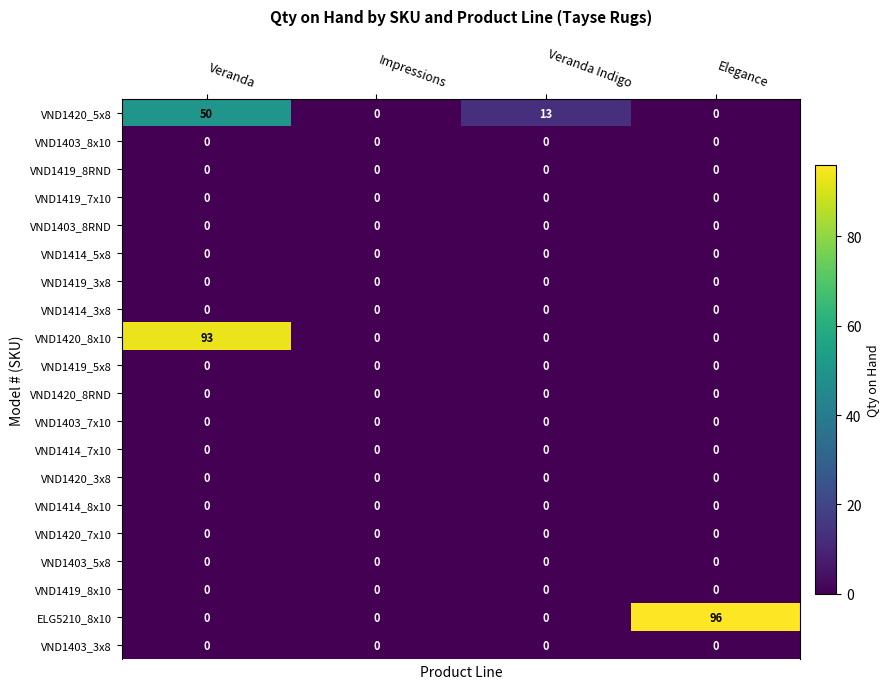

Which series has the largest total across all categories?

ELG5210_8x10